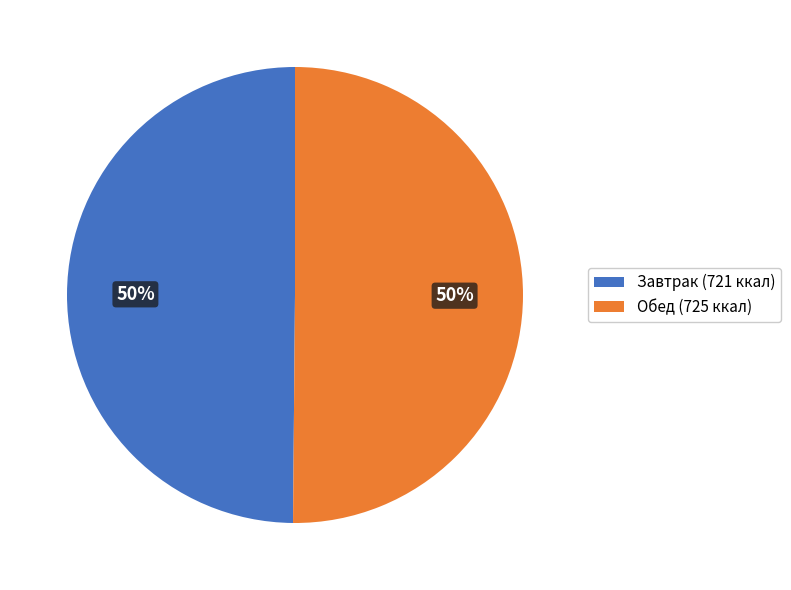

Is the sum of Завтрак (721 ккал) and Обед (725 ккал) greater than half?

Yes